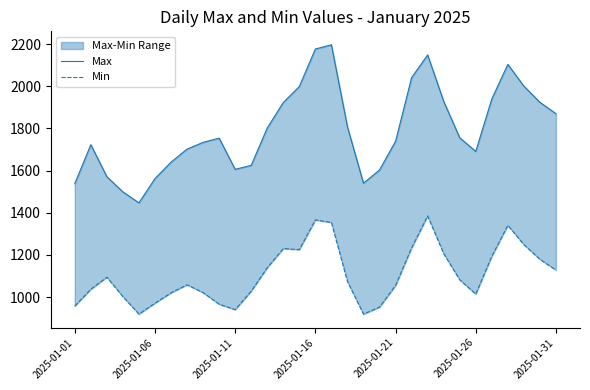

True or false: Max has a value of 2634 at 24.

False